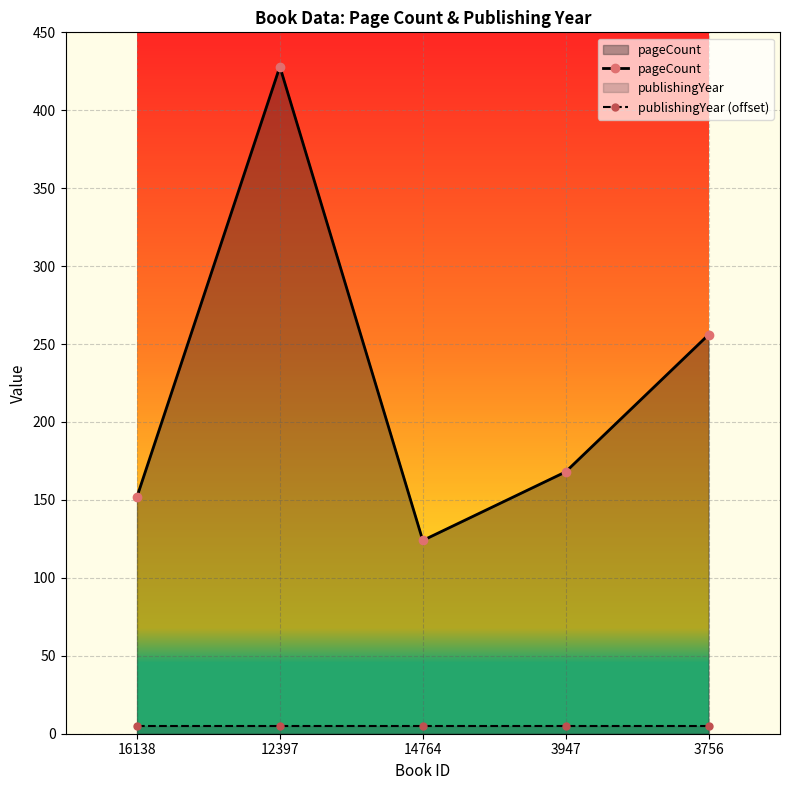

Which series has the largest total across all categories?

pageCount